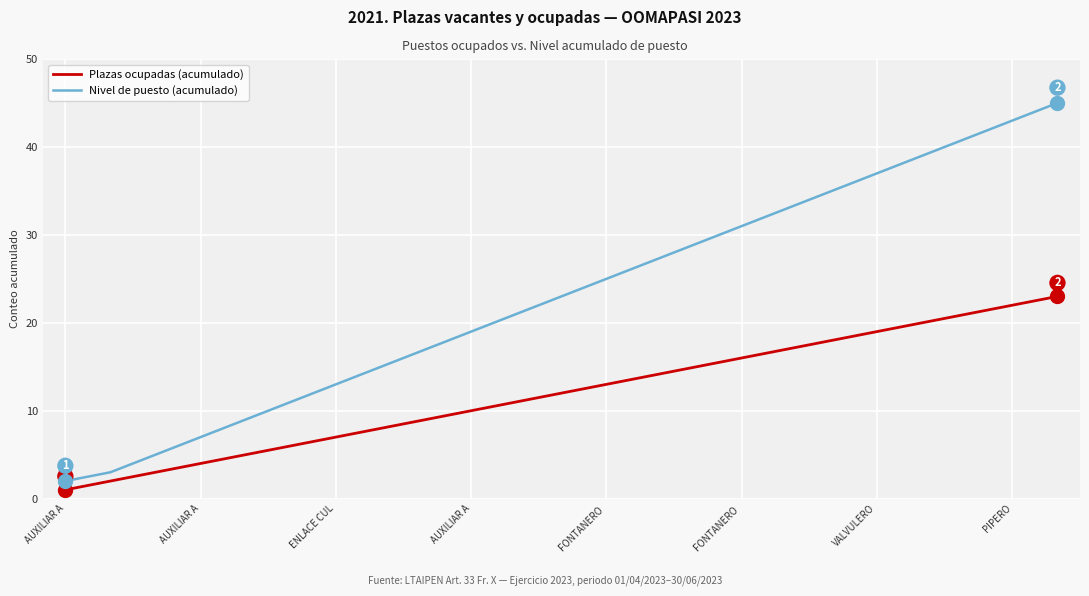

True or false: Nivel de puesto (acumulado) and Plazas ocupadas (acumulado) intersect in this chart.

False